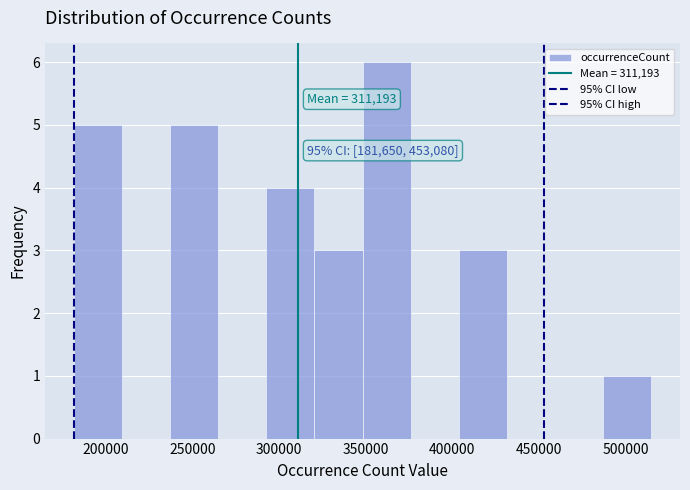

Which range on the x-axis has the tallest bar?

350000 to 375000